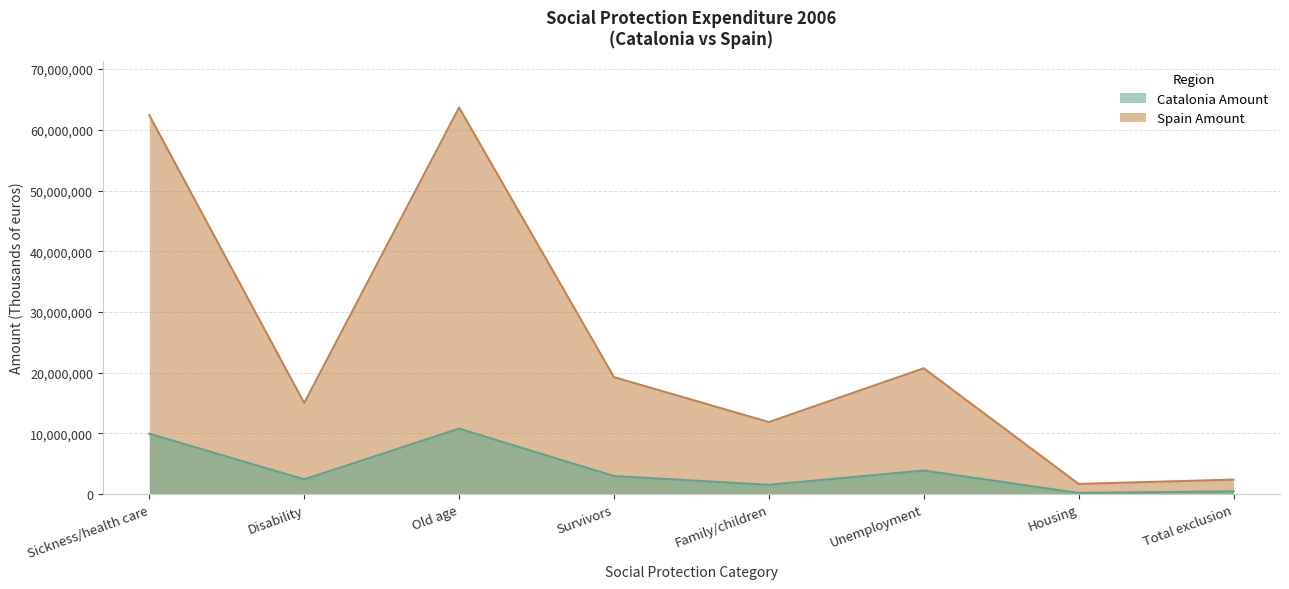

What is the total value across all series at Old age?

74456473